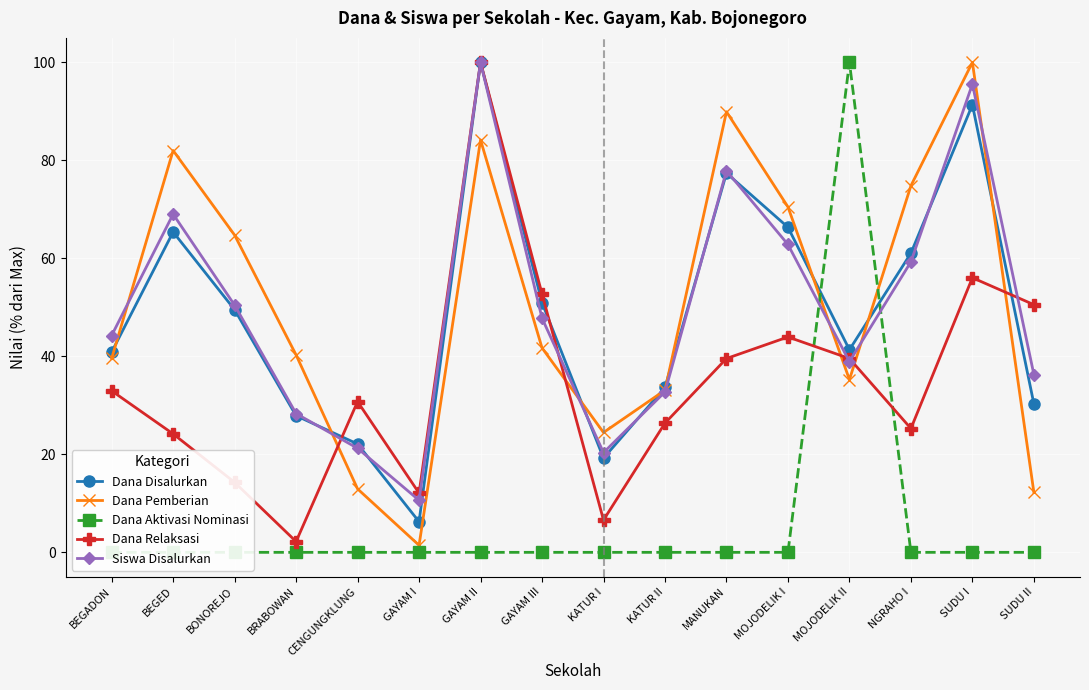

Between CENGUNGKLUNG and NGRAHO I, which series saw the biggest shift?

Dana Pemberian